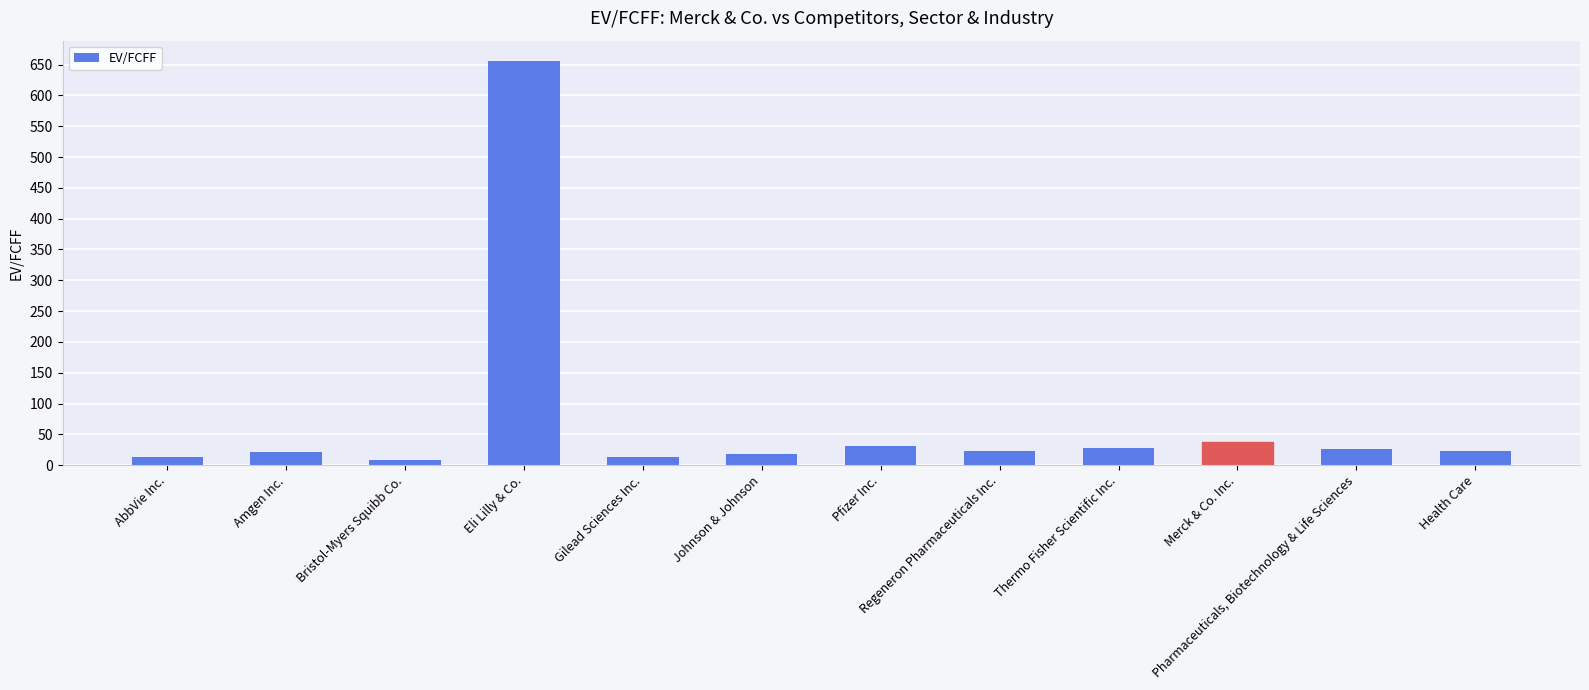

At which category does the chart reach its peak across all series?

Eli Lilly & Co.